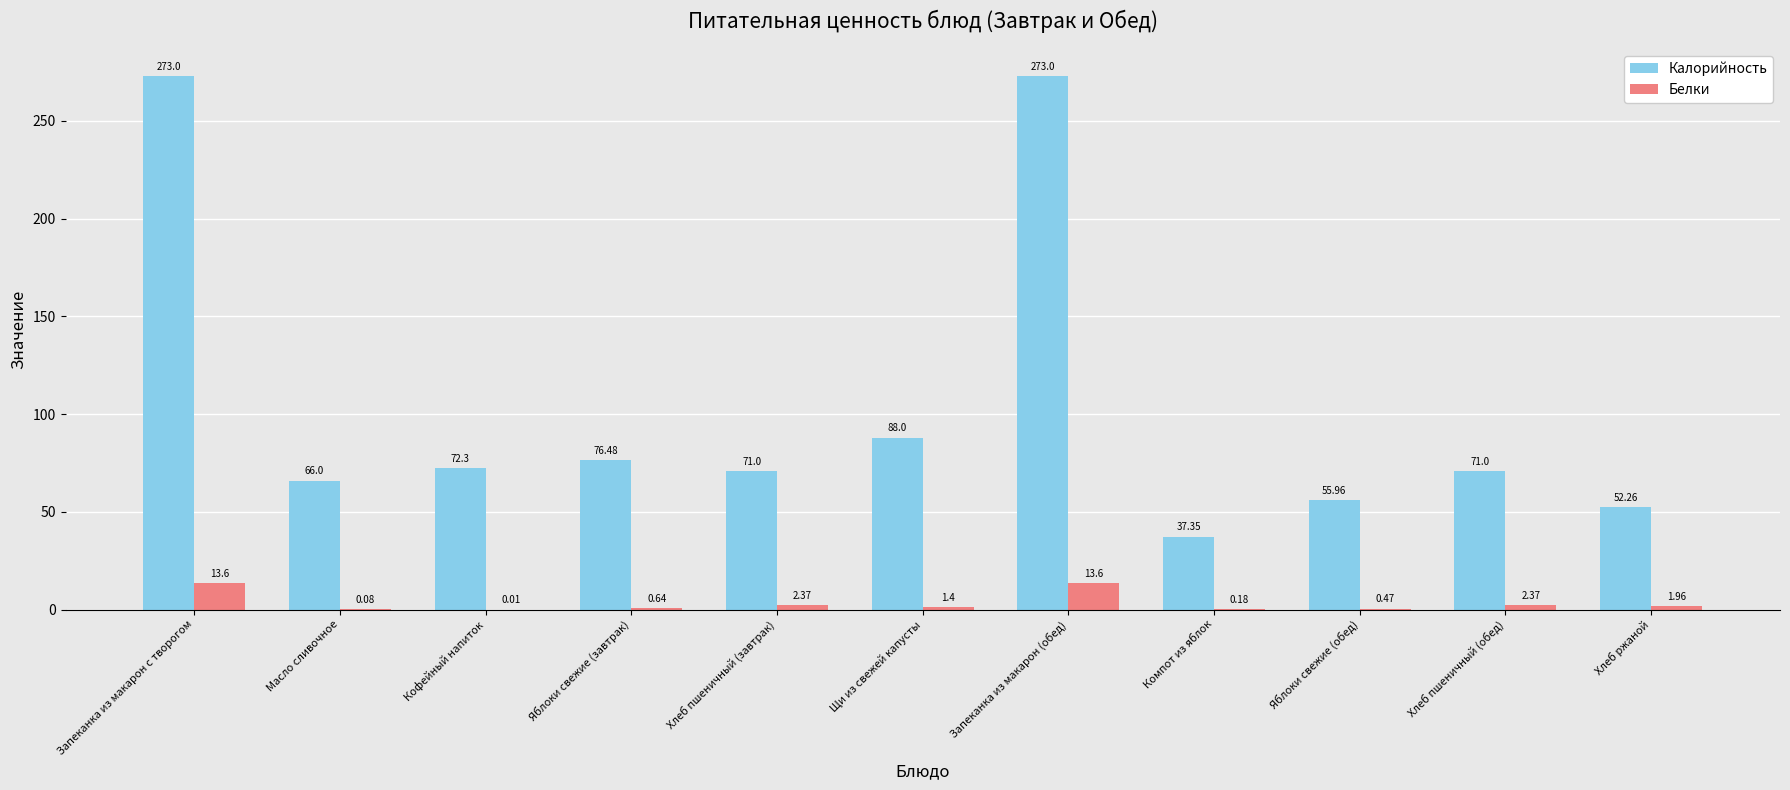

What is the total value across all series at Запеканка из макарон (обед)?

286.6